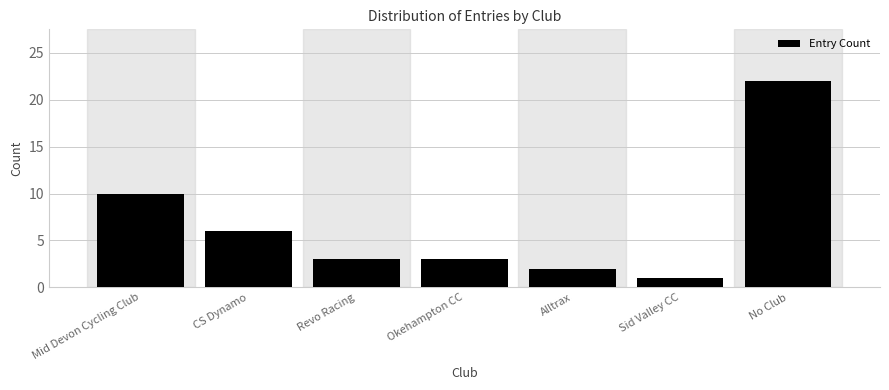

Reading left to right, extract all data points from this chart.

Mid Devon Cycling Club=10	CS Dynamo=6	Revo Racing=3	Okehampton CC=3	Alltrax=2	Sid Valley CC=1	No Club=22